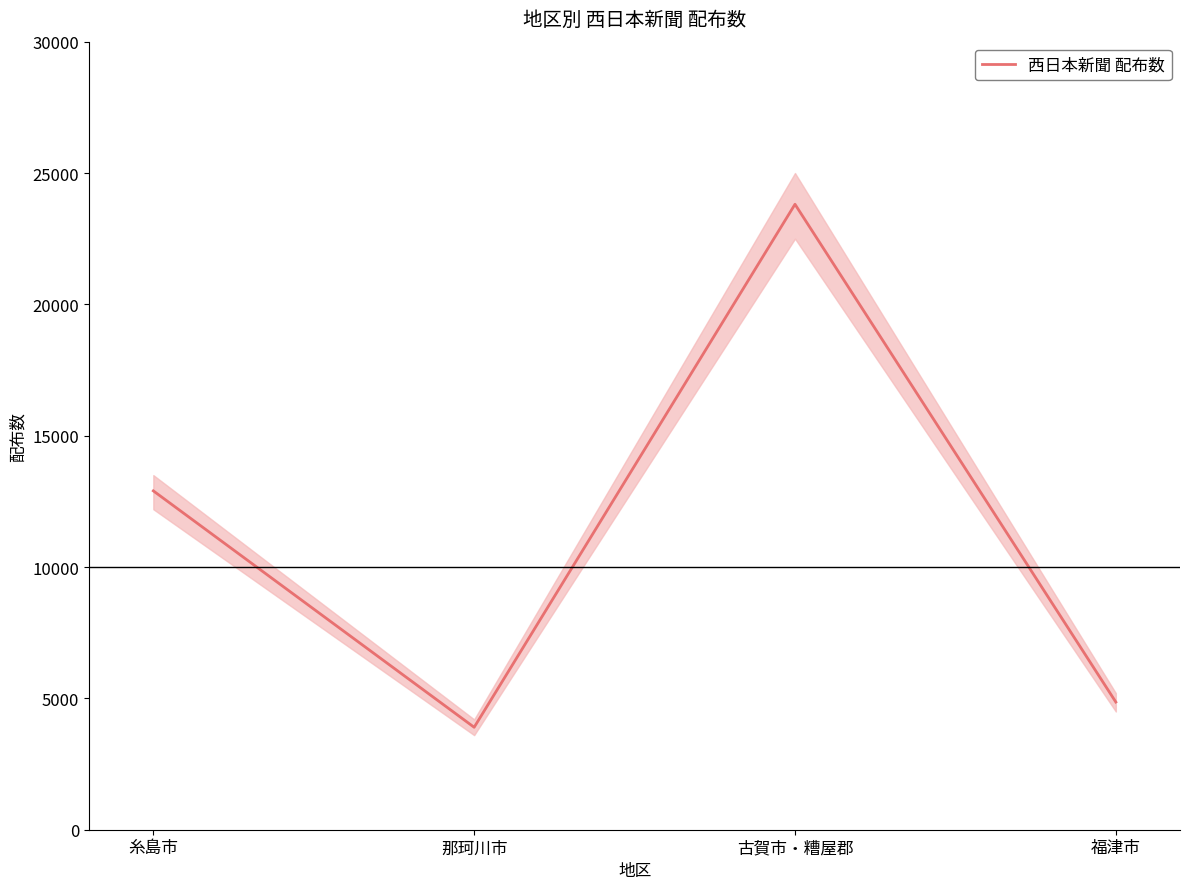

Reading left to right, transcribe all the data shown in this chart.

12900	3900	23810	4860